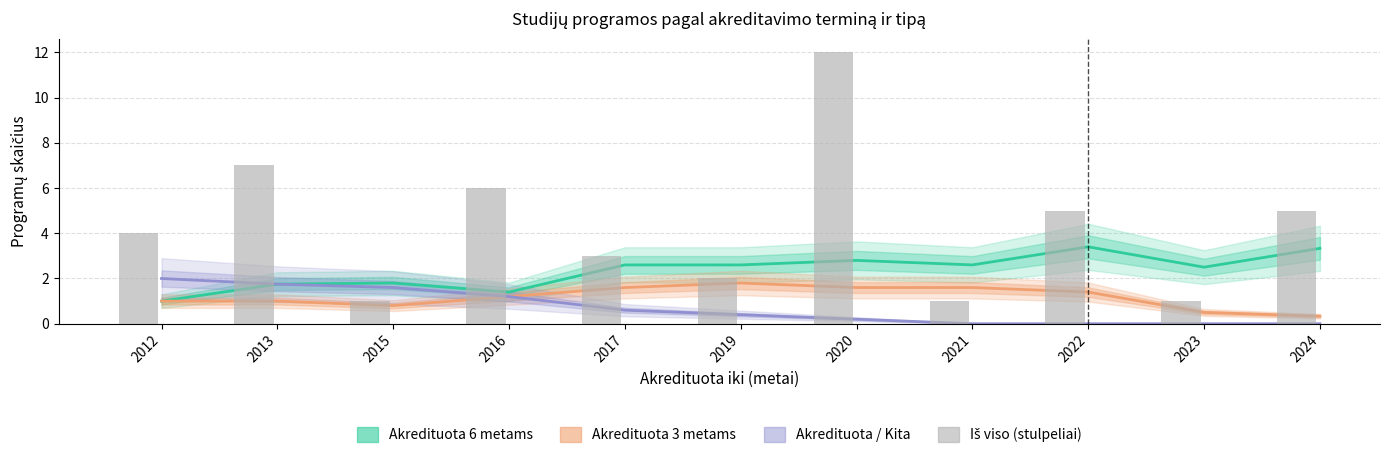

At 2019, list the series in order from smallest to largest.

Akredituota / Kita, Akredituota 3 metams, Iš viso, Akredituota 6 metams